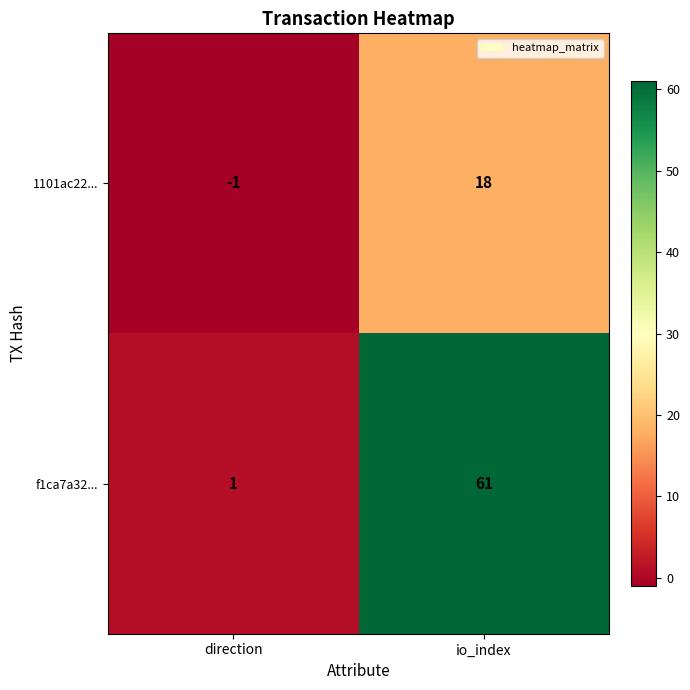

List the series in order of their overall mean, highest first.

f1ca7a32..., 1101ac22...